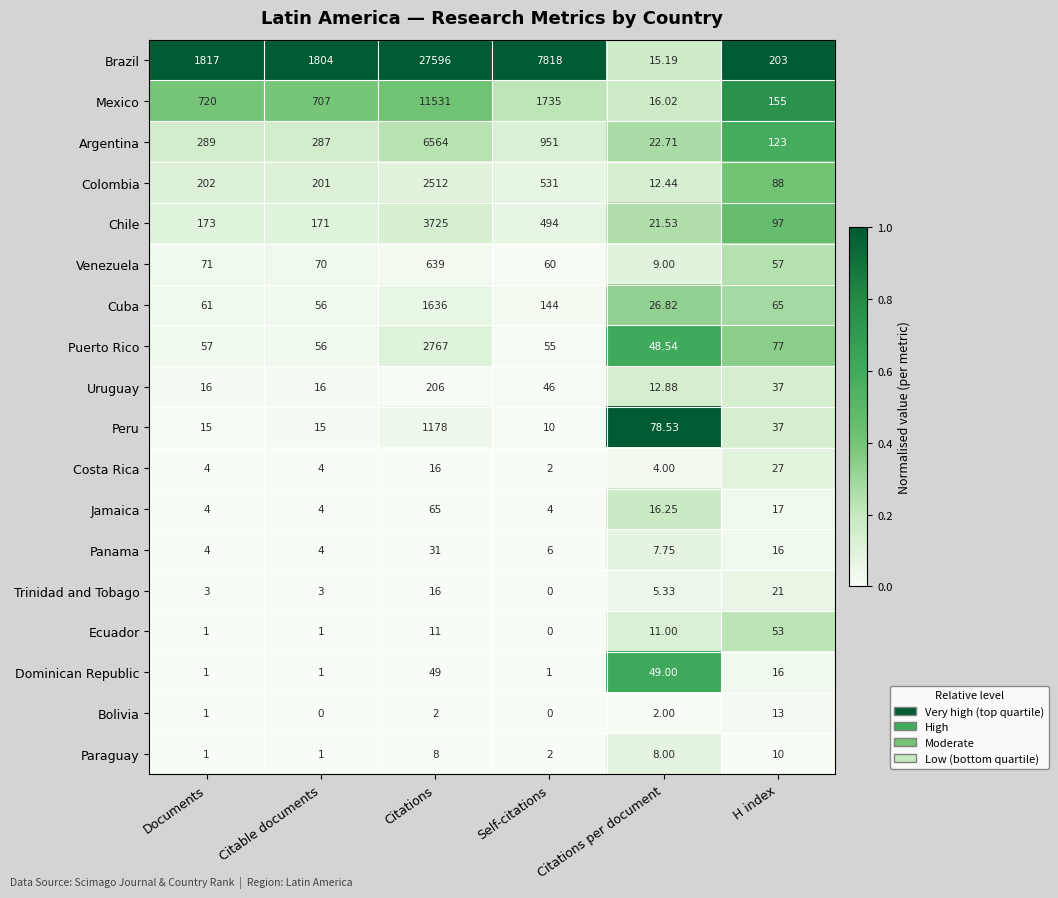

Where does the Dominican Republic series first go above 16?

Citations